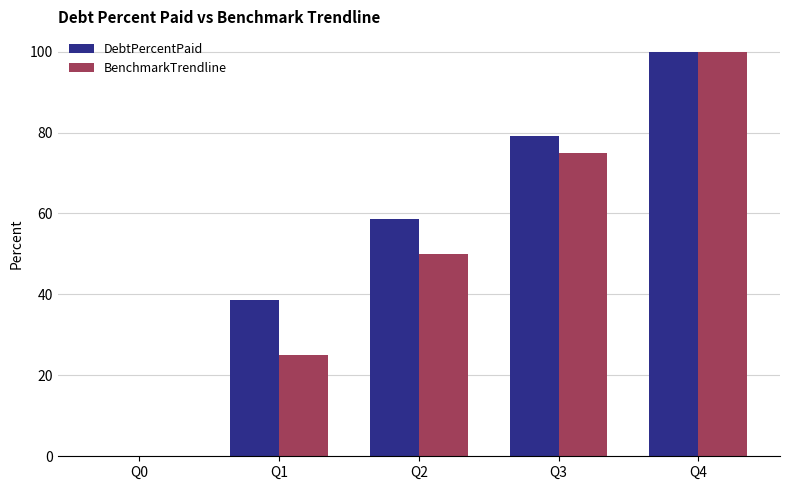

How many distinct data groups are displayed?

2